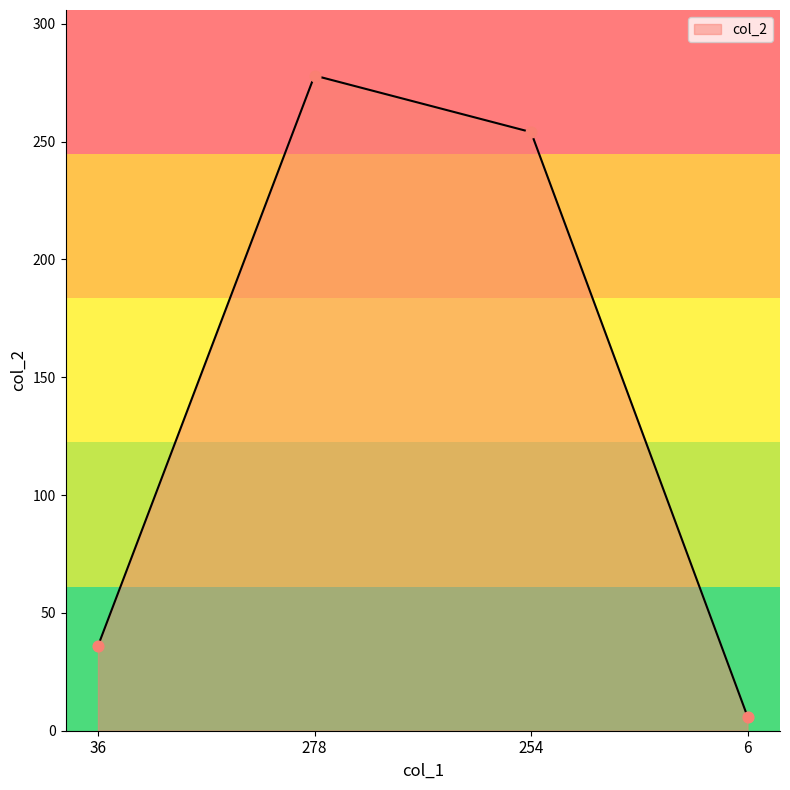

Which has a higher value, 36 or 6?

36